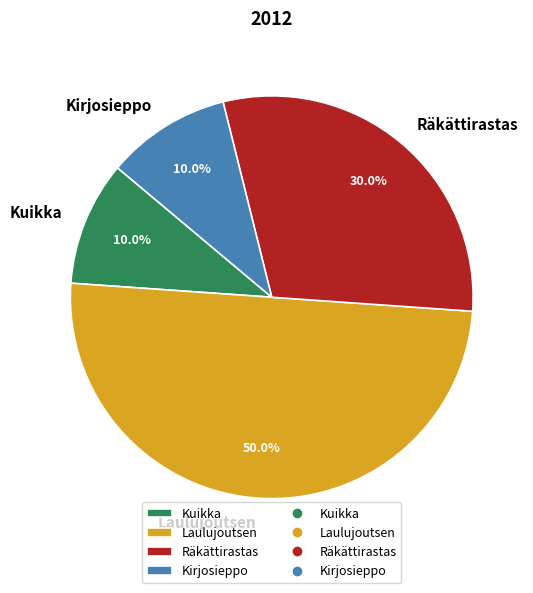

To the nearest percent, what percentage of the pie is Kirjosieppo?

10%